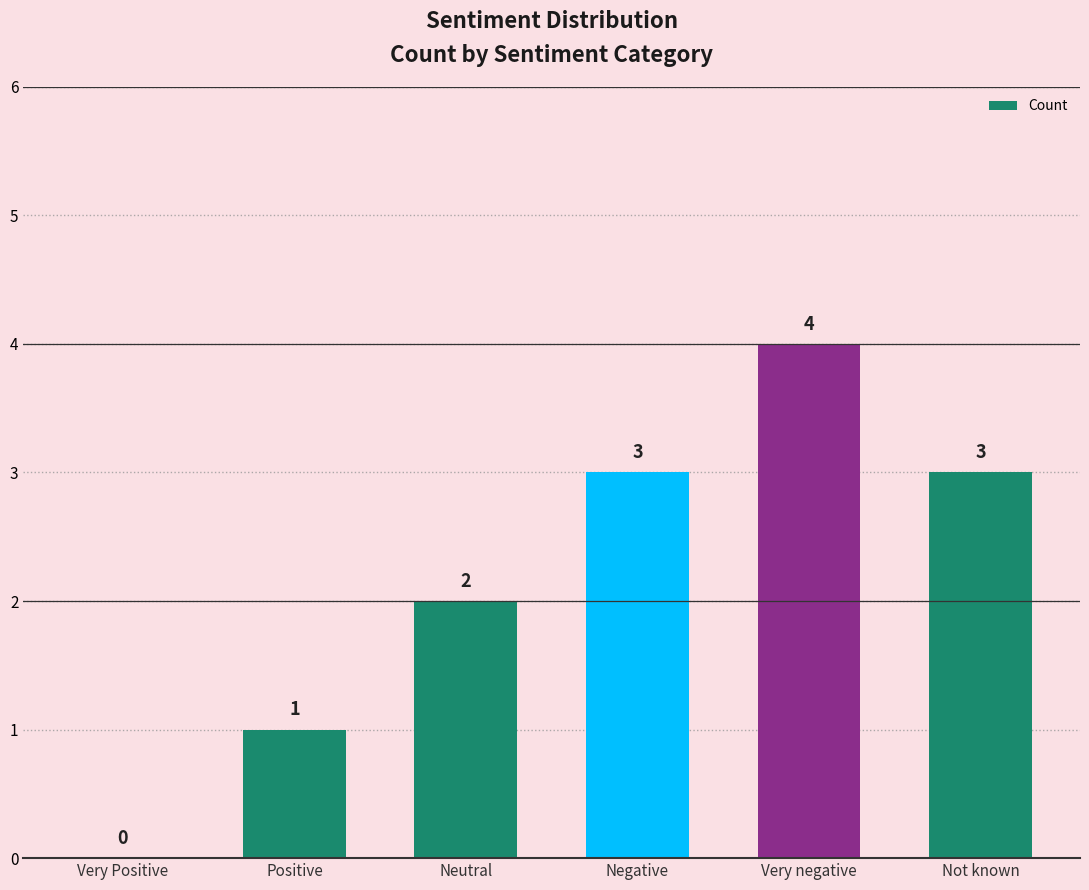

Count the values in the range 1 to 3.

4